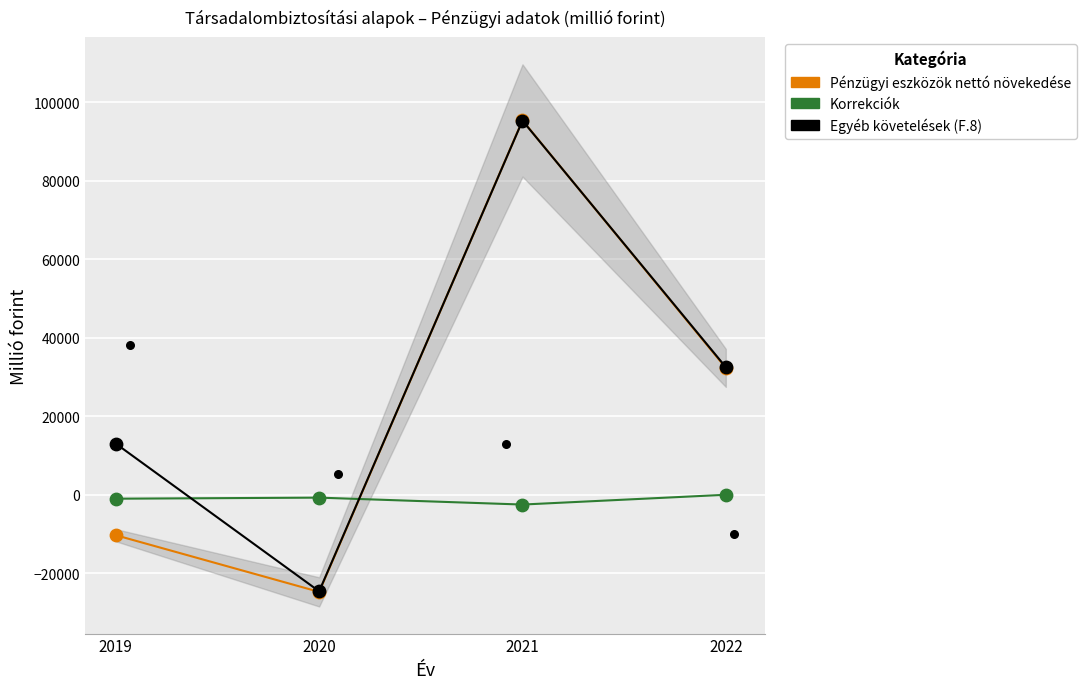

Which series reaches the maximum Y coordinate?

Pénzügyi eszközök nettó növekedése